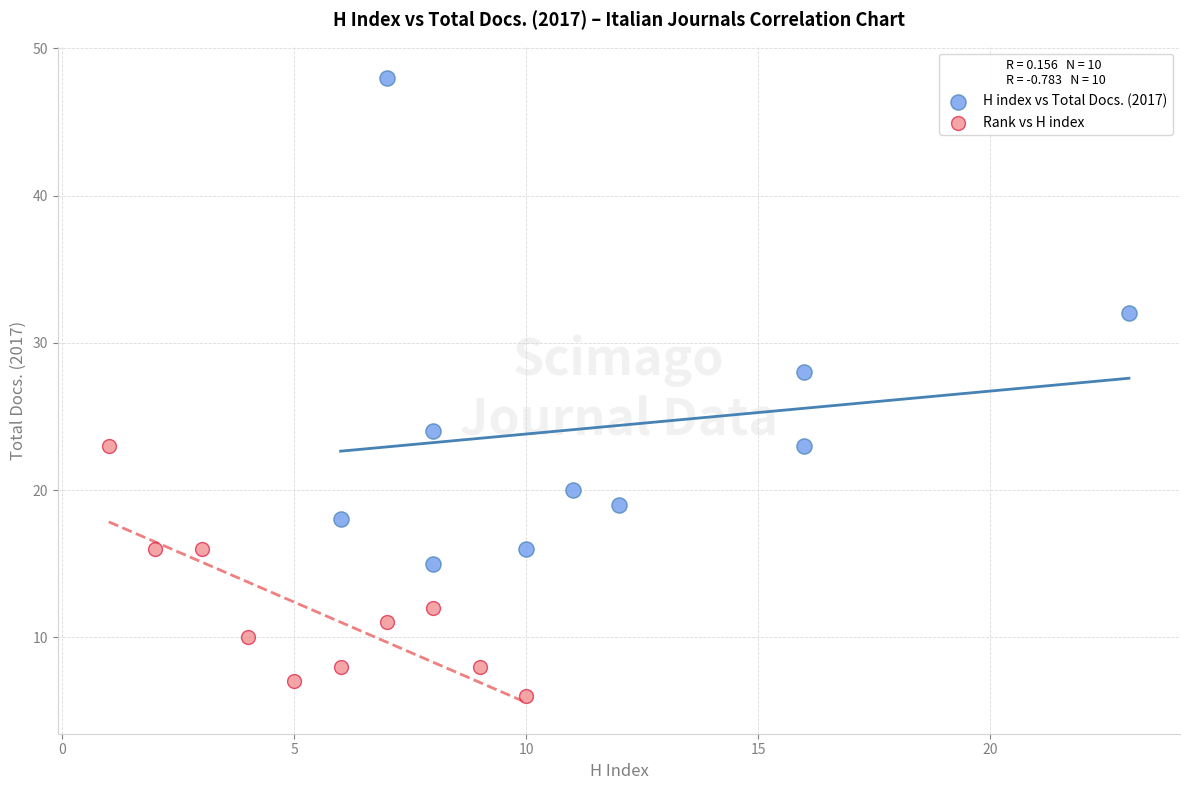

Which series contains the lowest Y value?

Rank vs H index